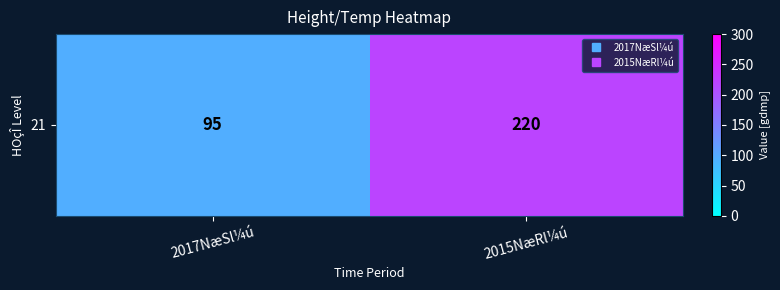

True or false: the data shows 220 at 2015NæRl¼ú.

True